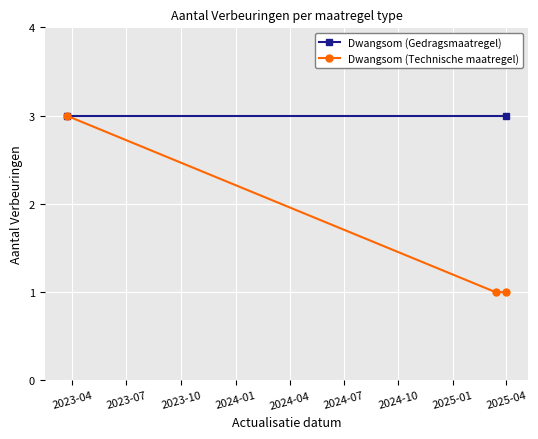

Is this an area chart (filled region under the line)?

No